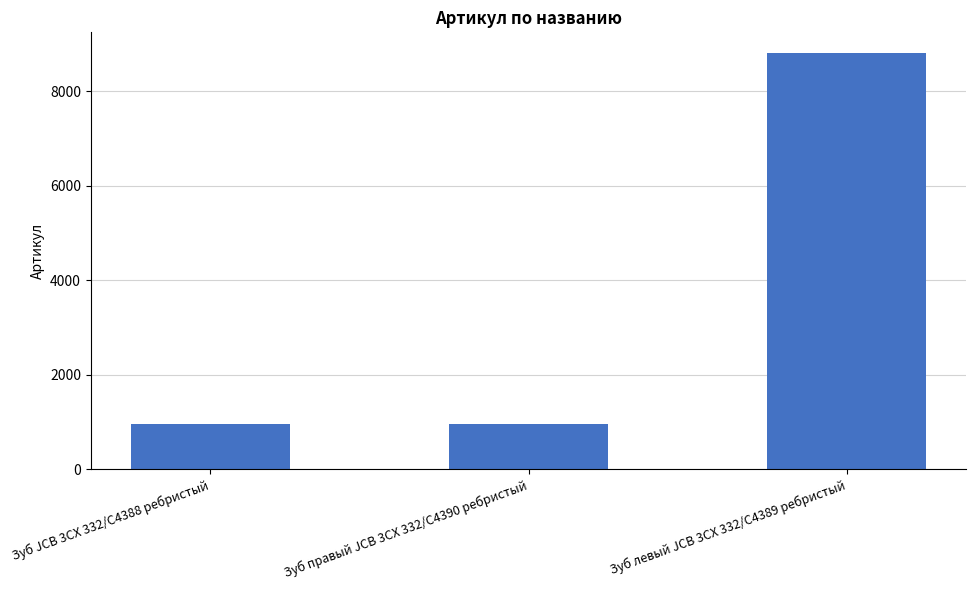

What is the change in value from Зуб JCB 3CX 332/C4388 ребристый to Зуб левый JCB 3CX 332/C4389 ребристый?

+7848